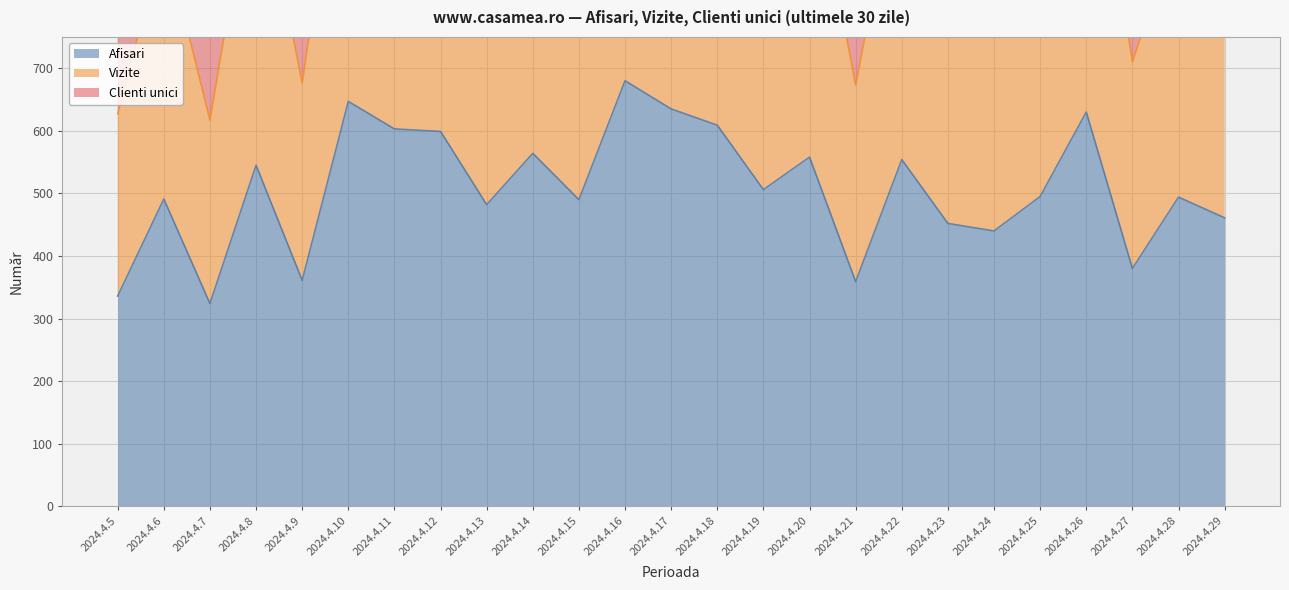

True or false: Afisari has more than 2 points higher than both neighbors.

True